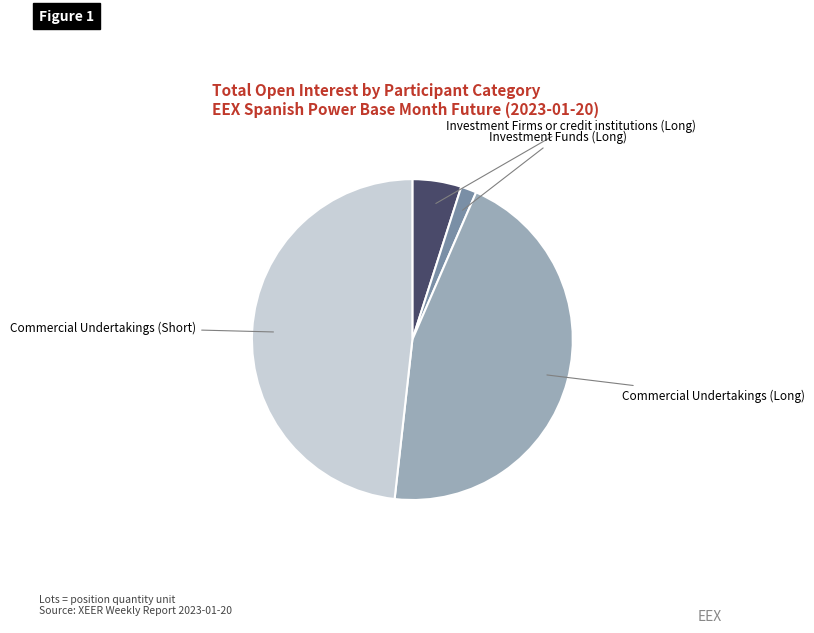

Rank the categories by value from highest to lowest.

Commercial Undertakings (Short), Commercial Undertakings (Long), Investment Firms or credit institutions (Long), Investment Funds (Long)